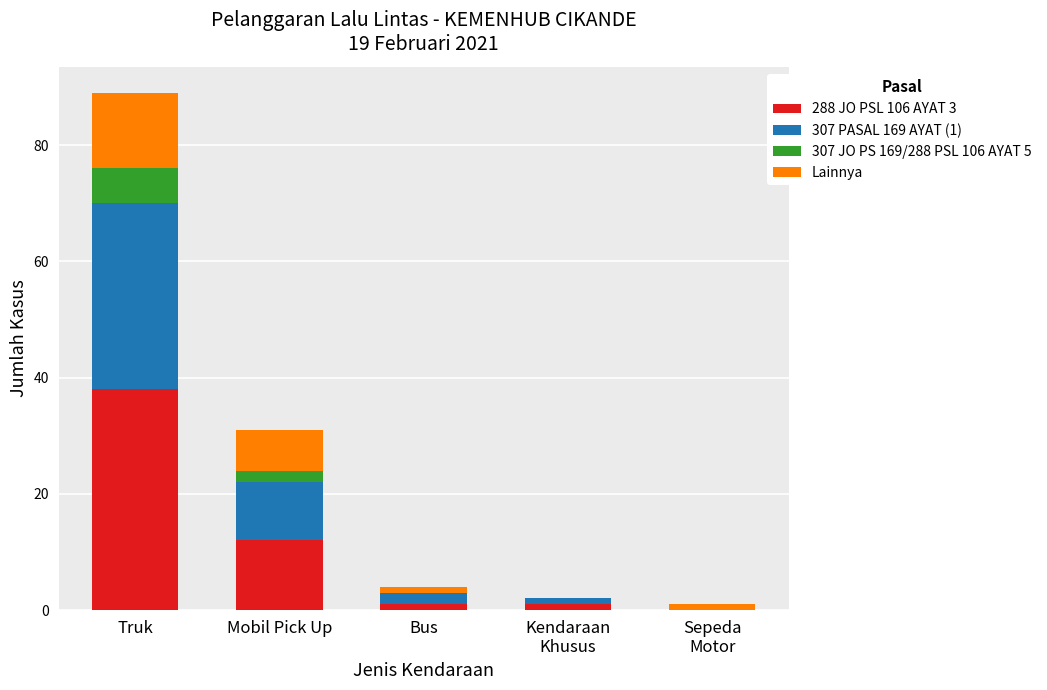

True or false: 288 JO PSL 106 AYAT 3 has a value of 4 at Mobil Pick Up.

False